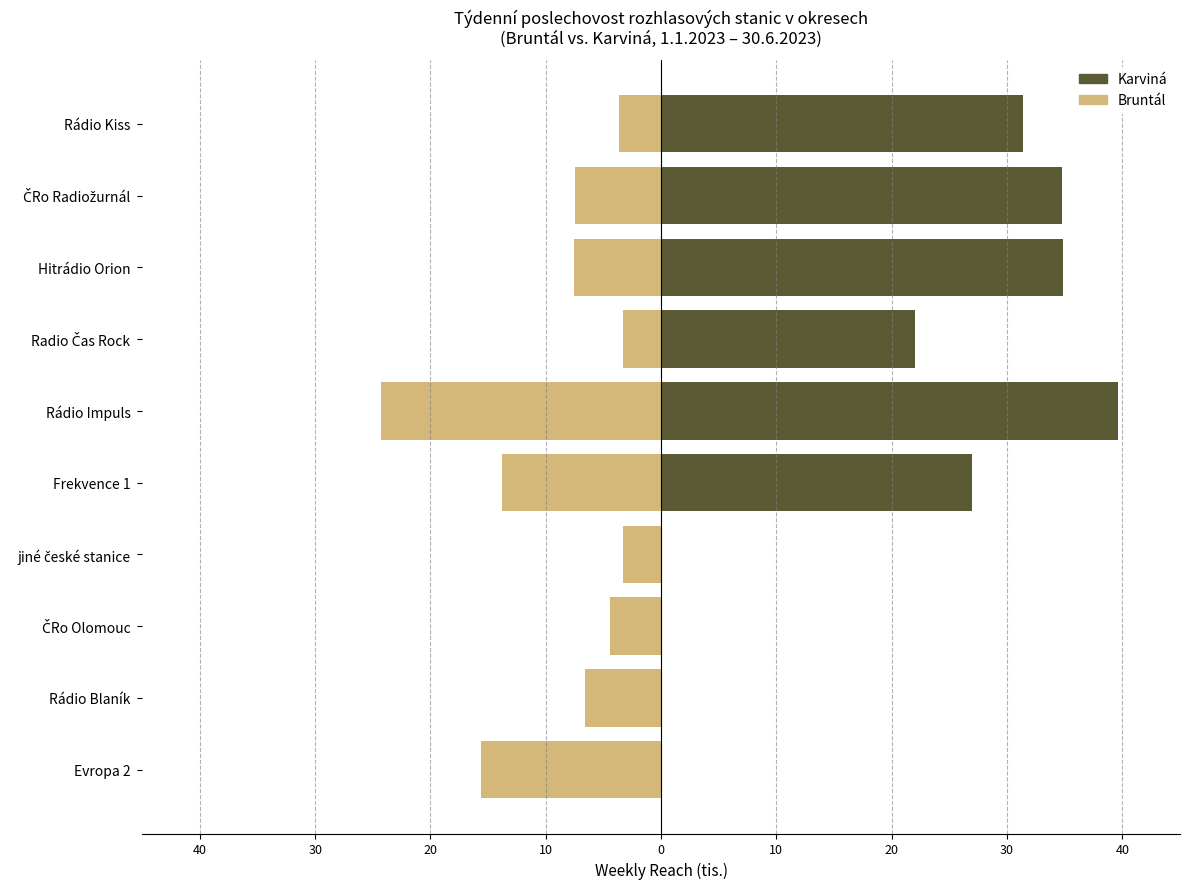

Rank the series by their maximum value, from highest to lowest.

Karviná, Bruntál